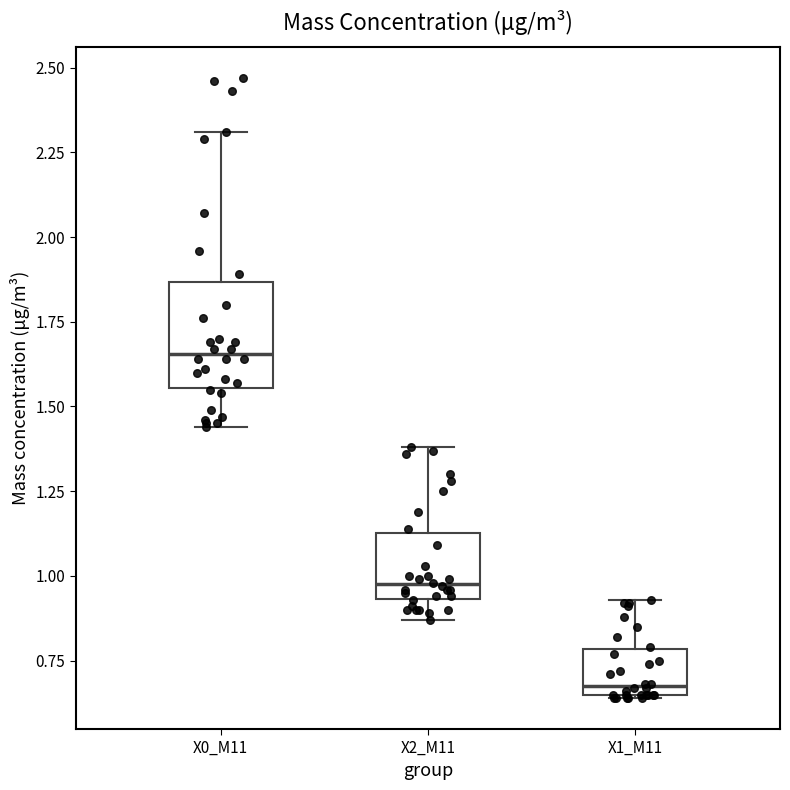

Where is the upper edge of the box for X2_M11 on the y-axis? The values are not printed on the chart, so give them approximately, as read against the axis.

1.15